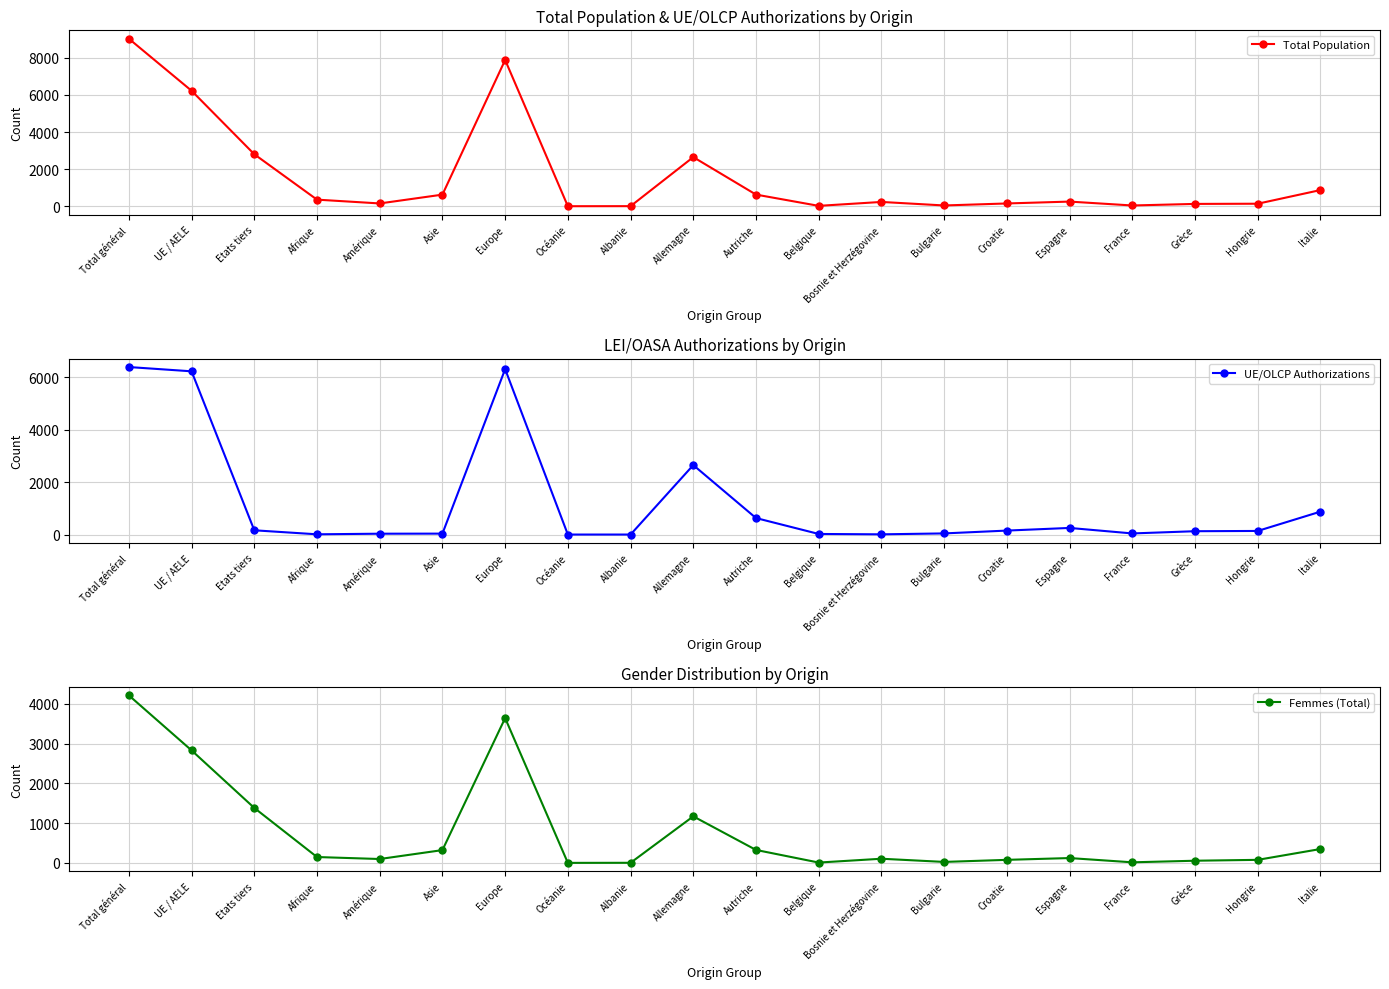

Between Afrique and Bosnie et Herzégovine, which is larger?

Afrique